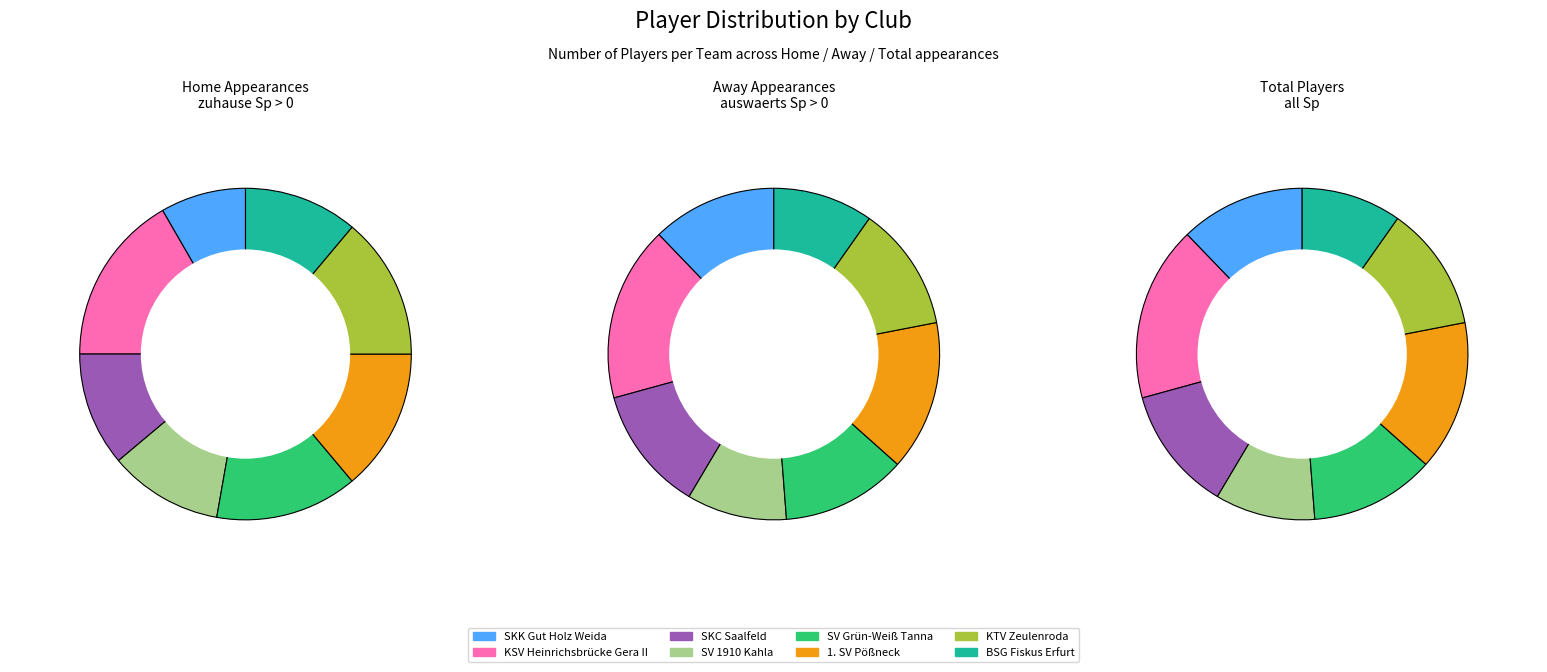

To the nearest percent, what is the combined percentage of BSG Fiskus Erfurt and SV Grün-Weiß Tanna?

26%